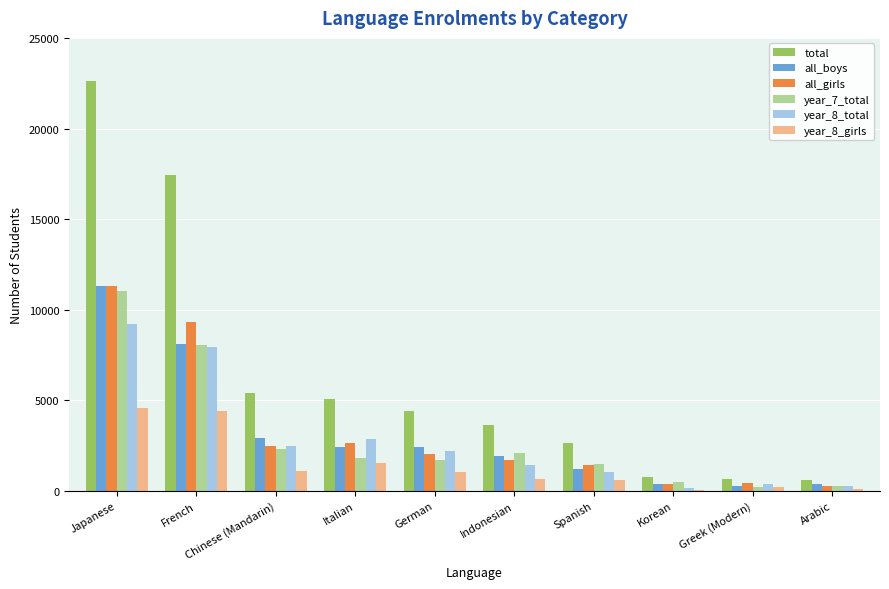

What is the maximum value shown in the chart?

22636